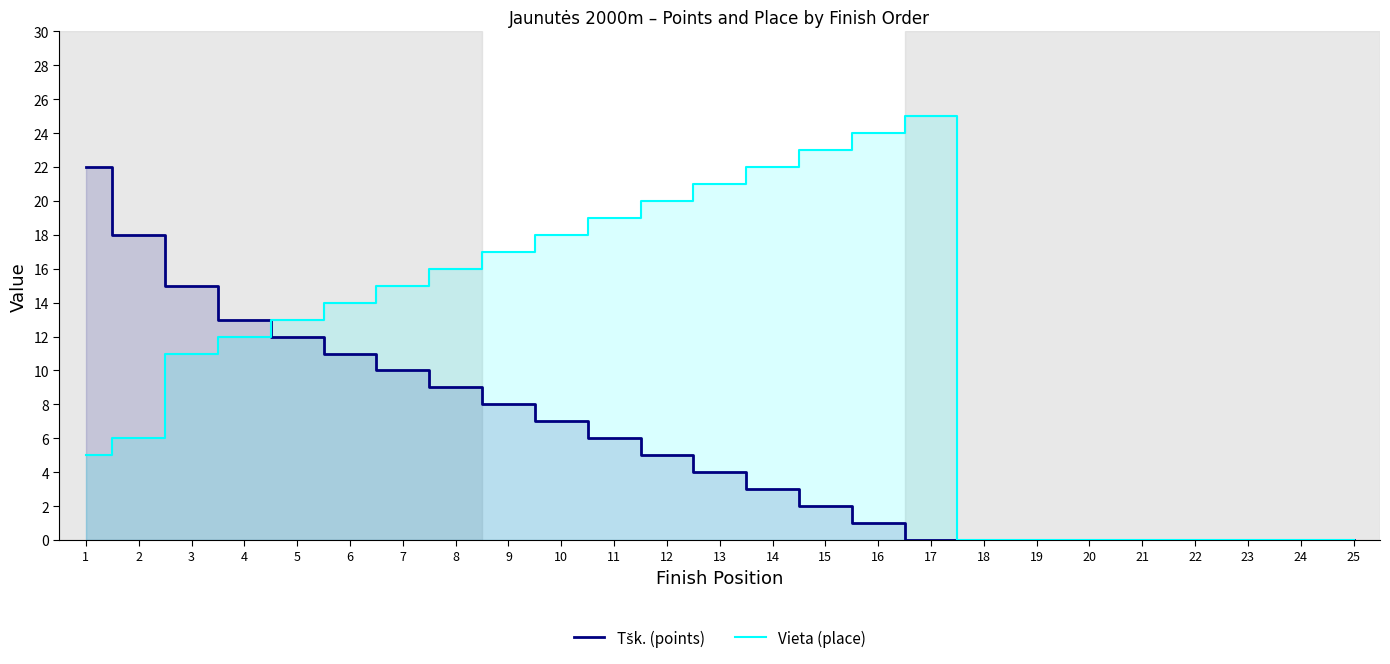

What is the total value across all series at 13?

25